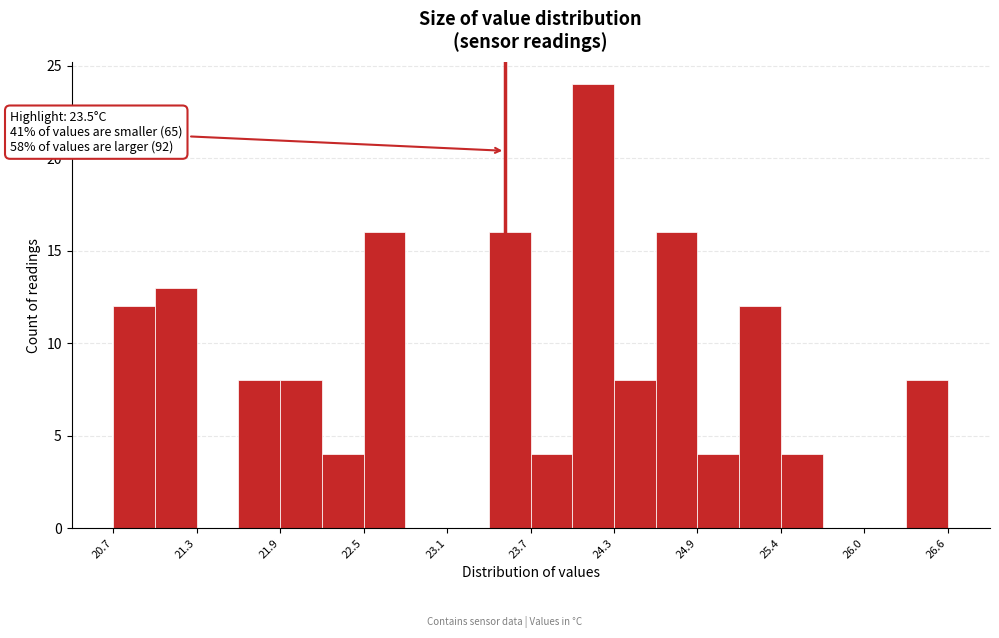

Read against the x-axis, roughly where is the centre of the tallest bar?

24.1